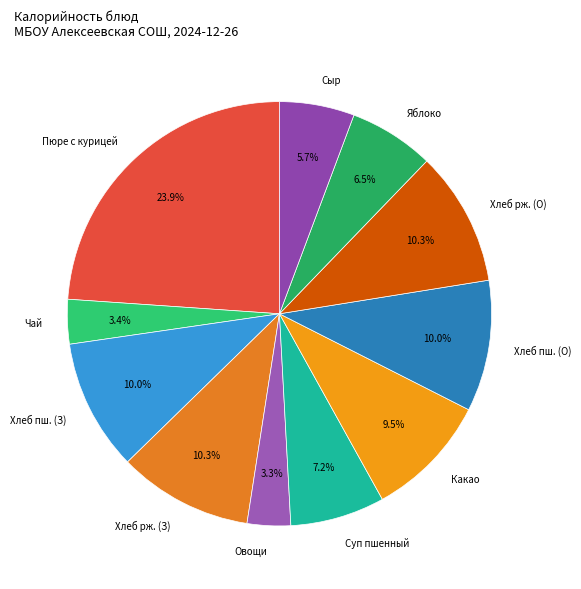

To the nearest percent, what is the difference between the largest and smallest slice percentages?

21%